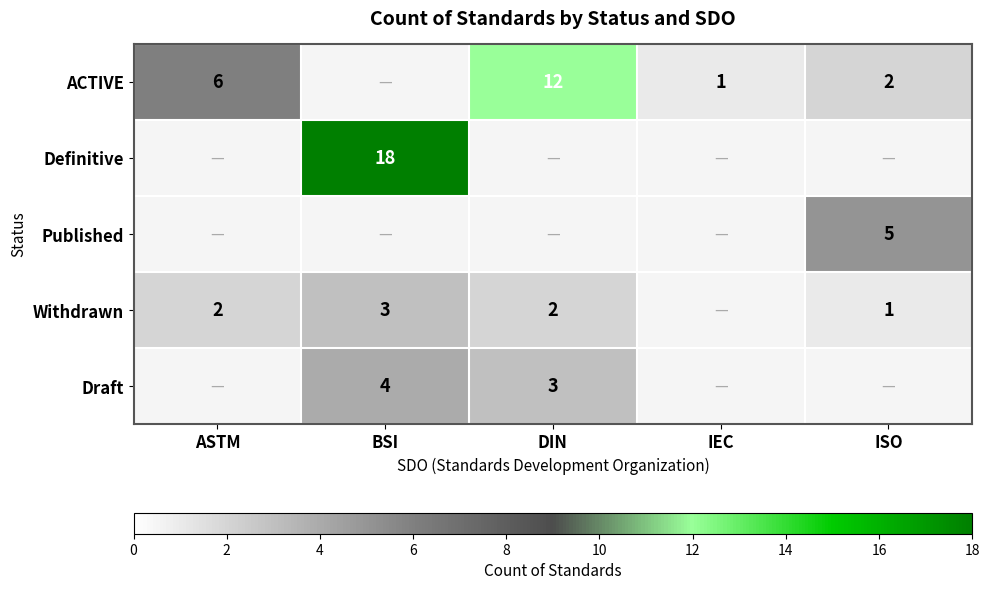

Which has a higher value, ISO or IEC?

ISO